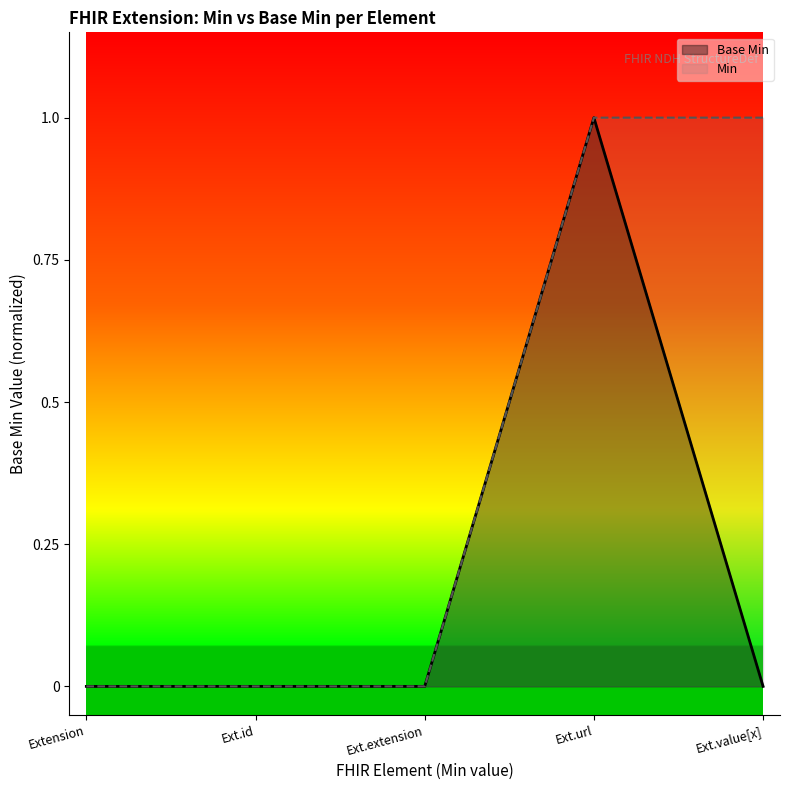

The Min series shows 1 at Ext.url. True or false?

True